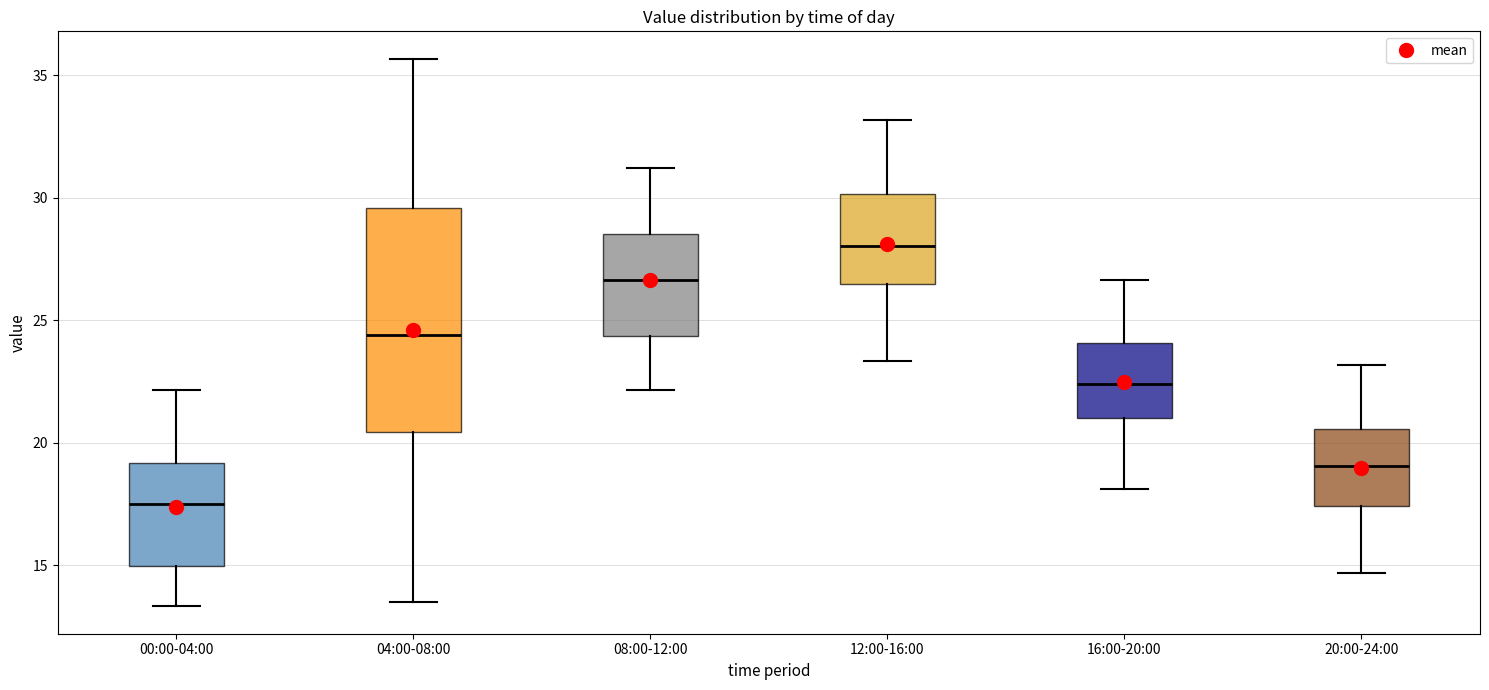

Which box has the highest median line?

12:00-16:00